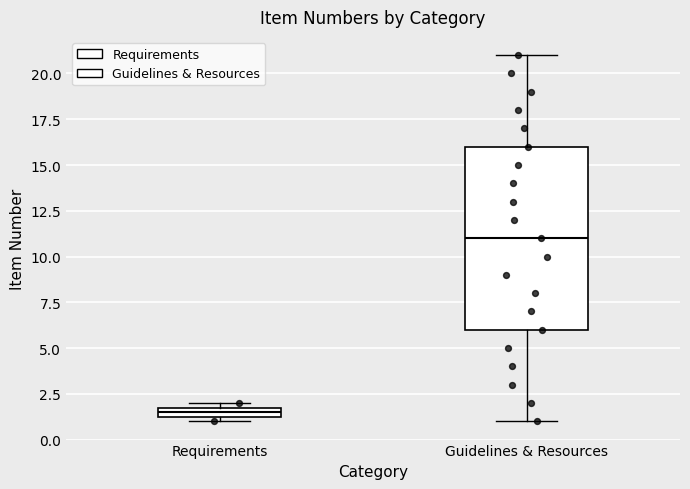

Which box is the tallest, from its lower edge to its upper edge?

Guidelines & Resources